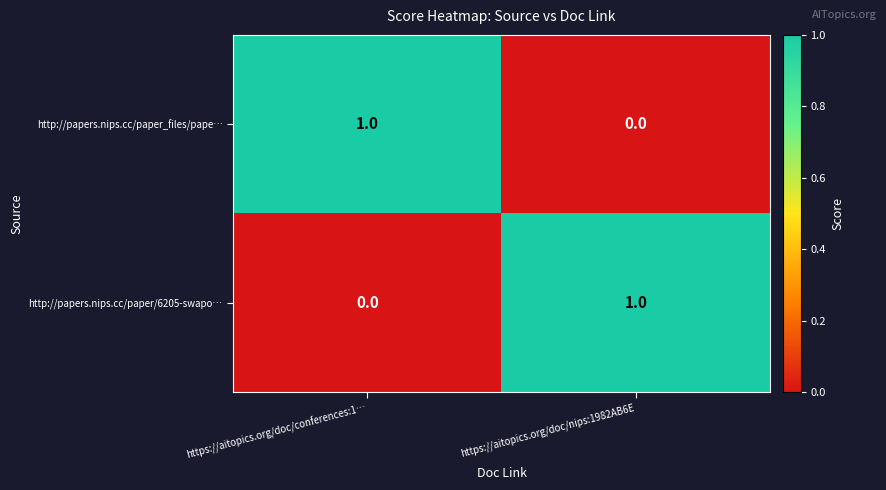

At which label is http://papers.nips.cc/paper_files/pape… closest to 0?

https://aitopics.org/doc/nips:1982AB6E